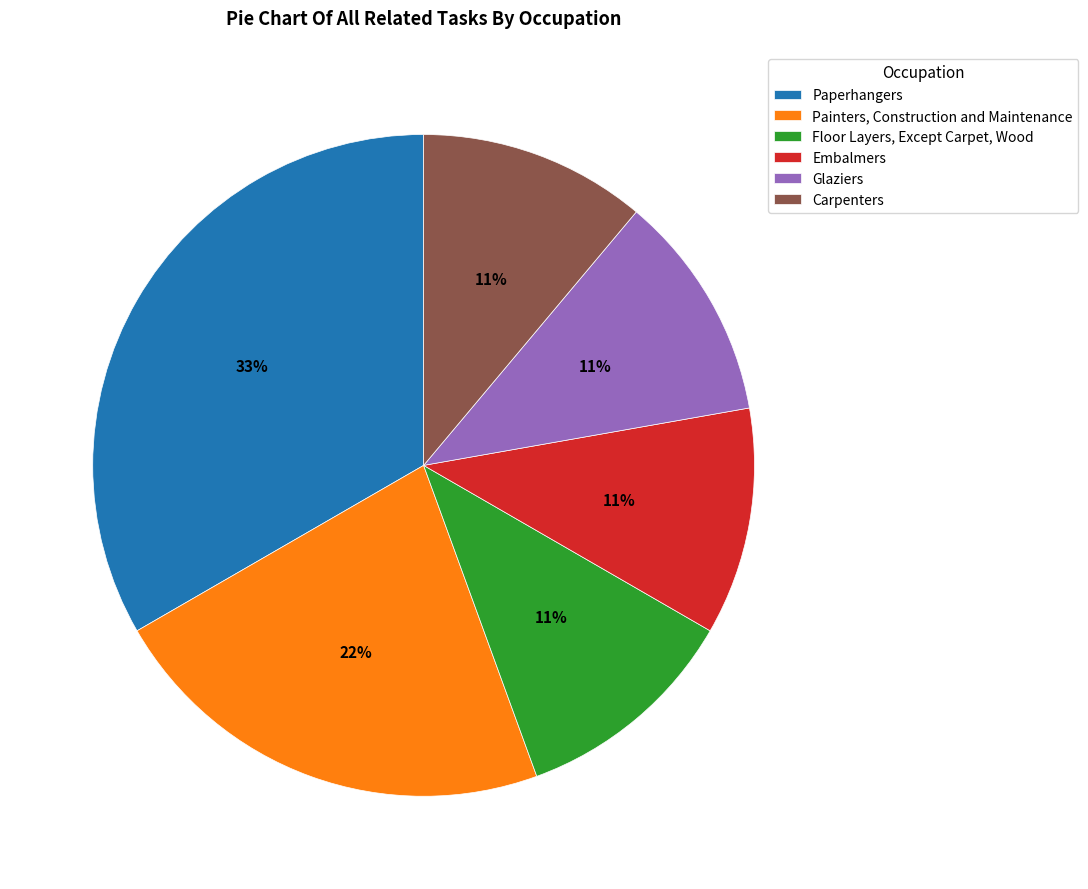

Do Painters, Construction and Maintenance and Embalmers together represent more than half of the pie?

No